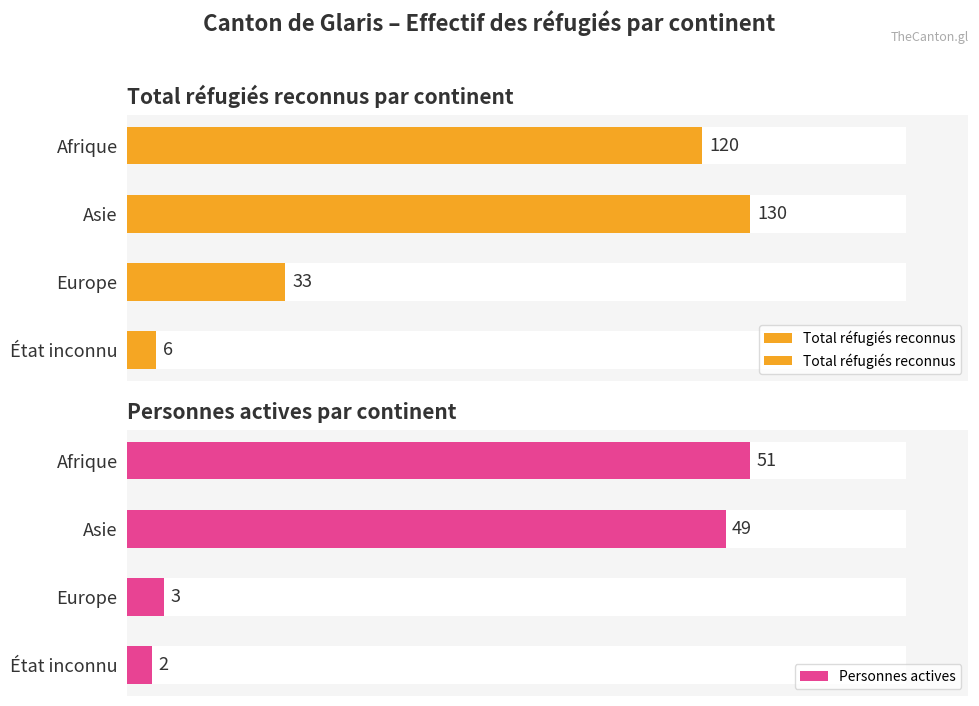

What is the value of the Total réfugiés reconnus bar at the 1st from the left?

120